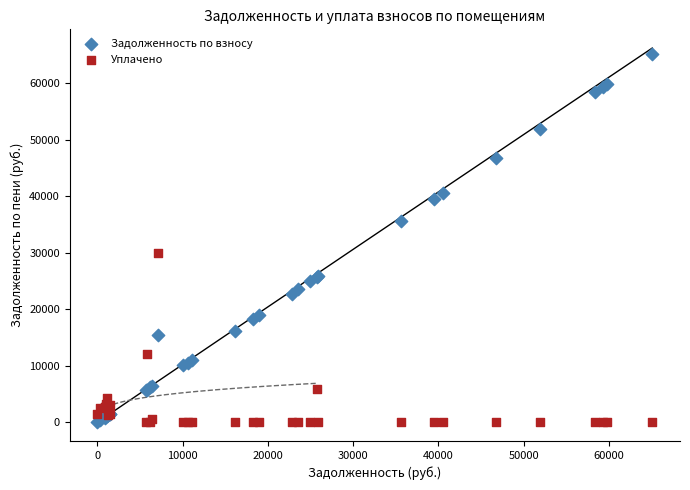

What are all the series names shown in the legend?

Задолженность по взносу, Уплачено